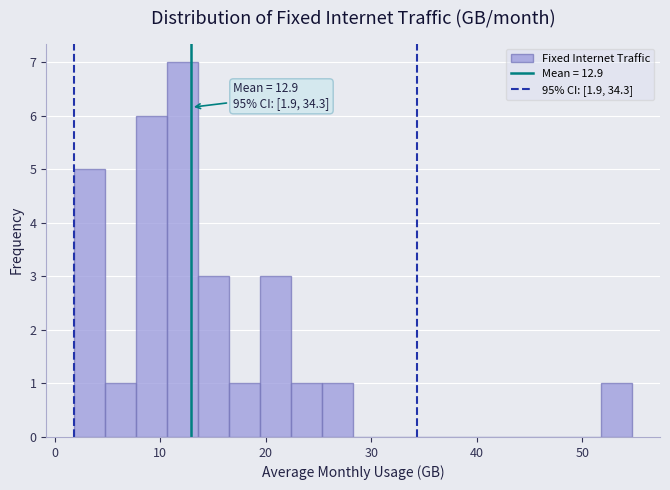

Around what value on the x-axis is the tallest bar? Give the approximate position of its centre, as read against the axis.

12